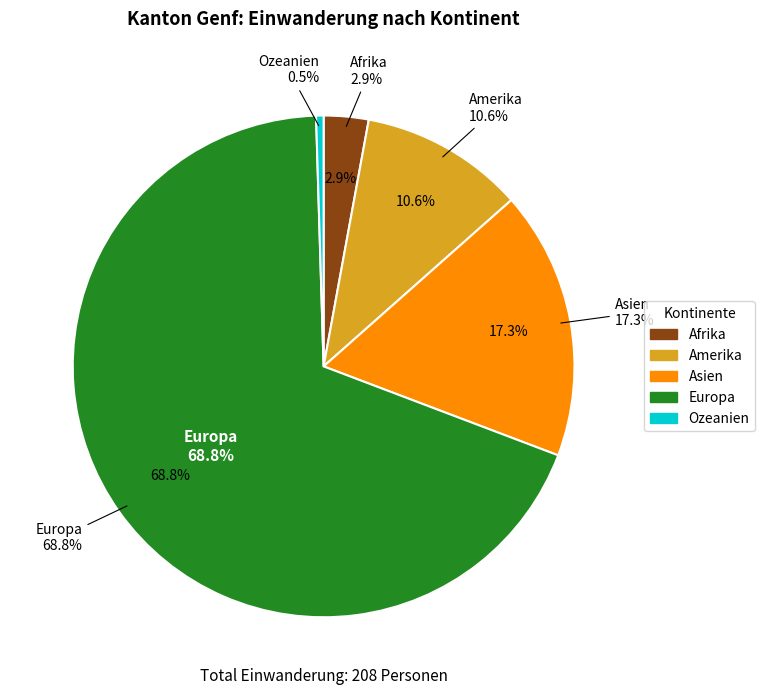

To the nearest percent, what percentage of the pie is Europa?

69%